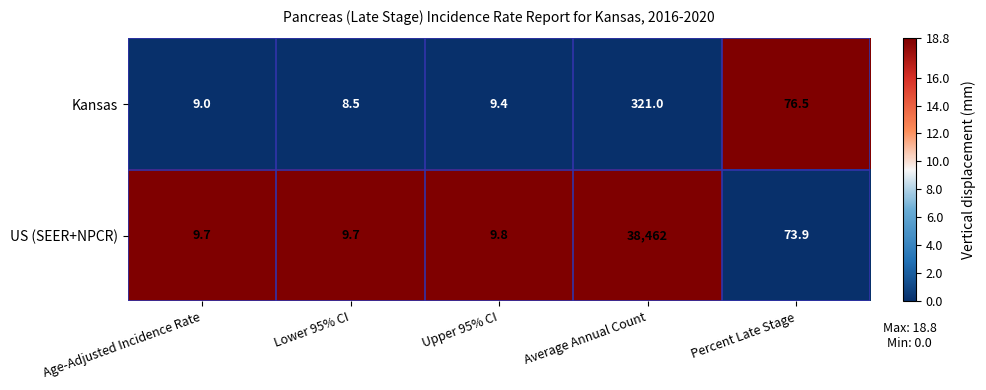

List the series in order of their peak value, lowest first.

Kansas, US (SEER+NPCR)